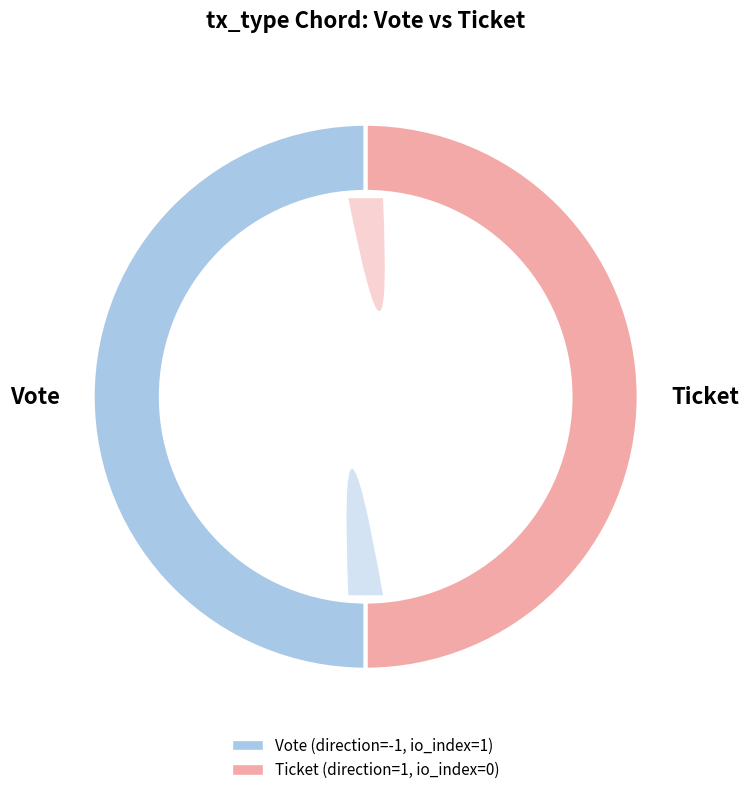

Rank the categories by value from lowest to highest.

Ticket, Vote